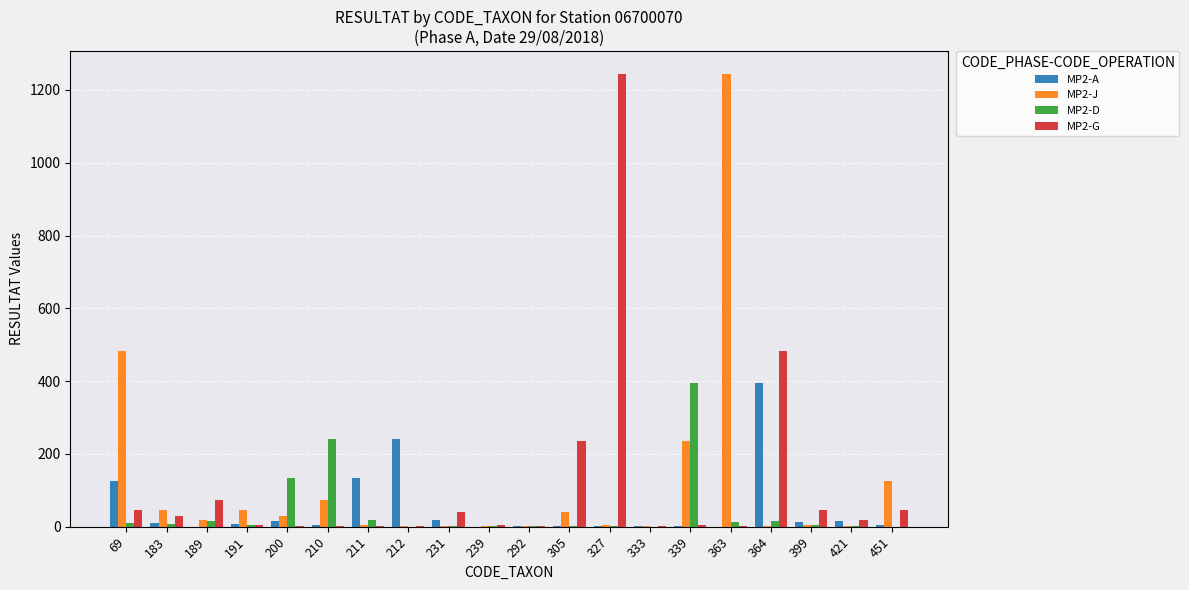

What is the greatest value displayed?

1245